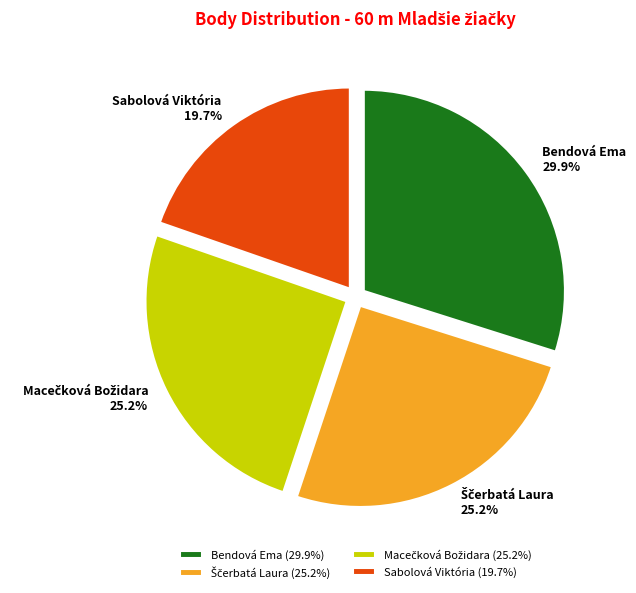

Is it true that Sabolová Viktória is 7% of the pie?

False